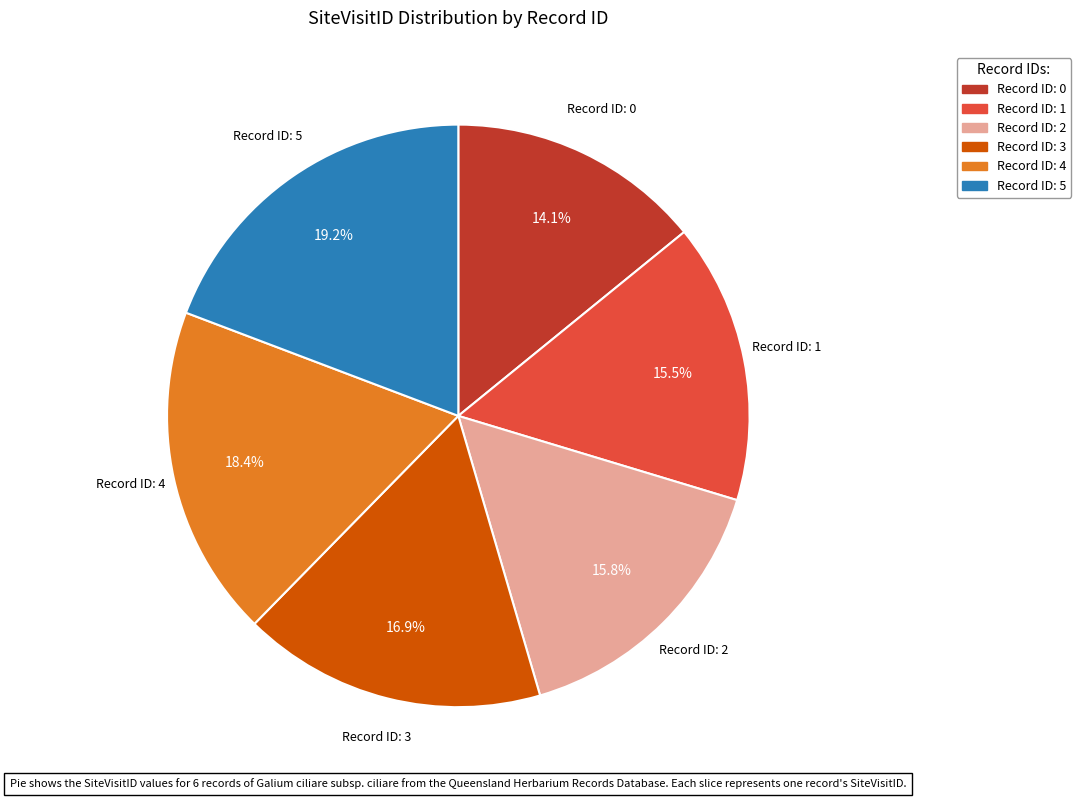

Is there any slice that represents more than half of the pie?

No